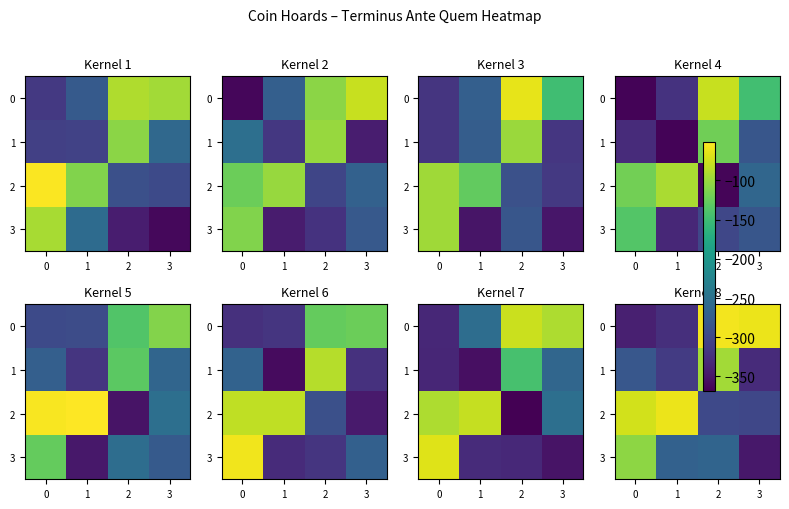

True or false: row_2 has a value of -29.3 at 1.

False